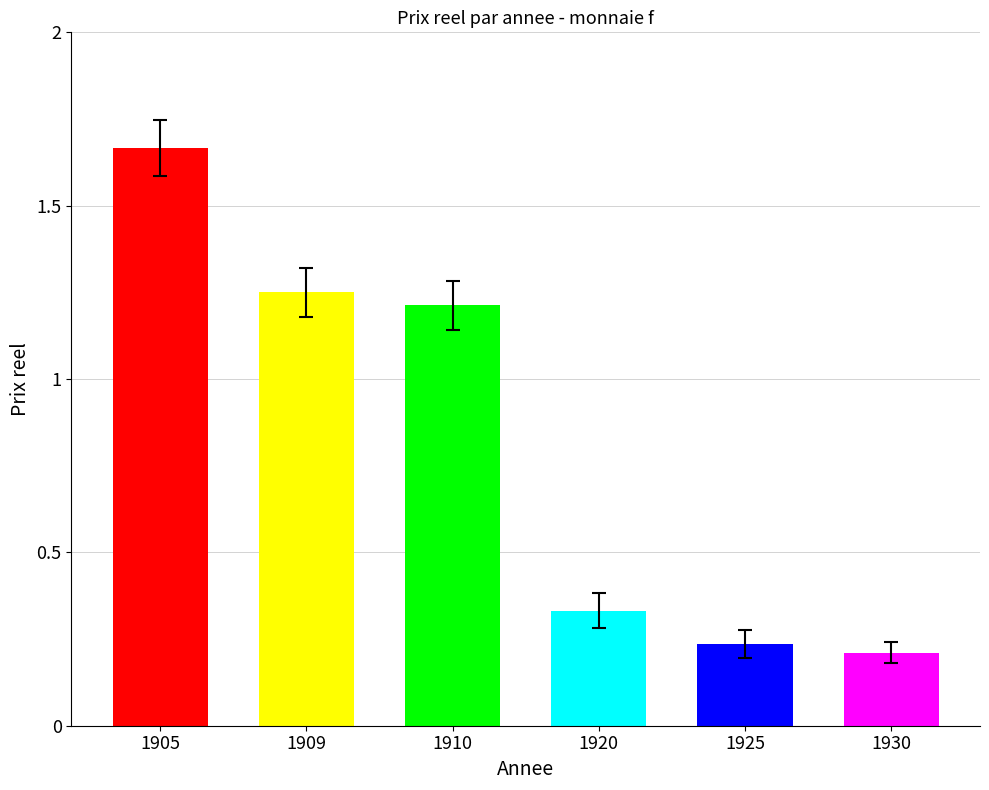

Rank the categories by value from highest to lowest.

1905, 1909, 1910, 1920, 1925, 1930